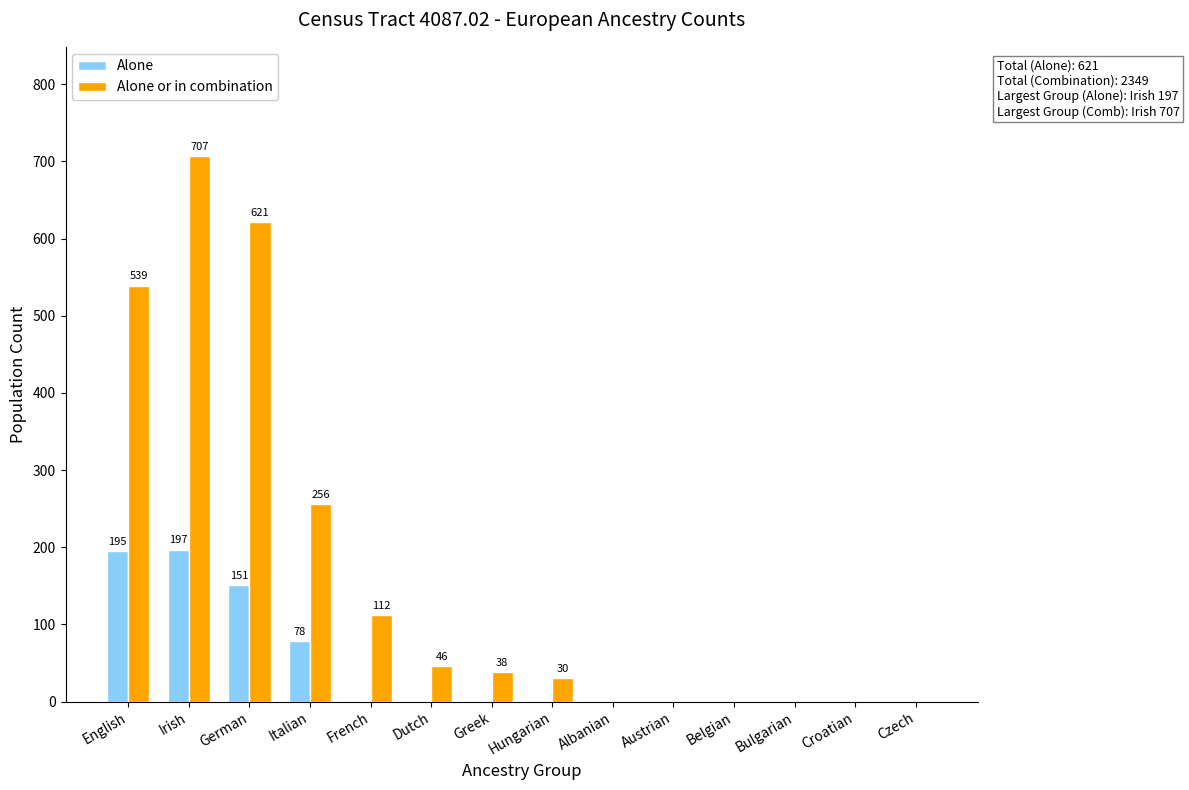

Read the Alone or in combination value at Irish.

707